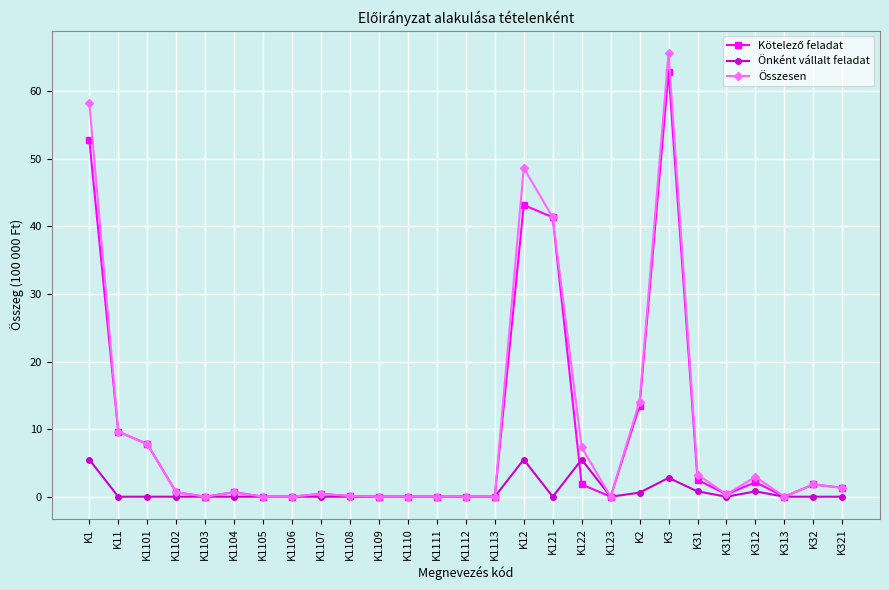

What is the label of the 21st point from the left?

K3